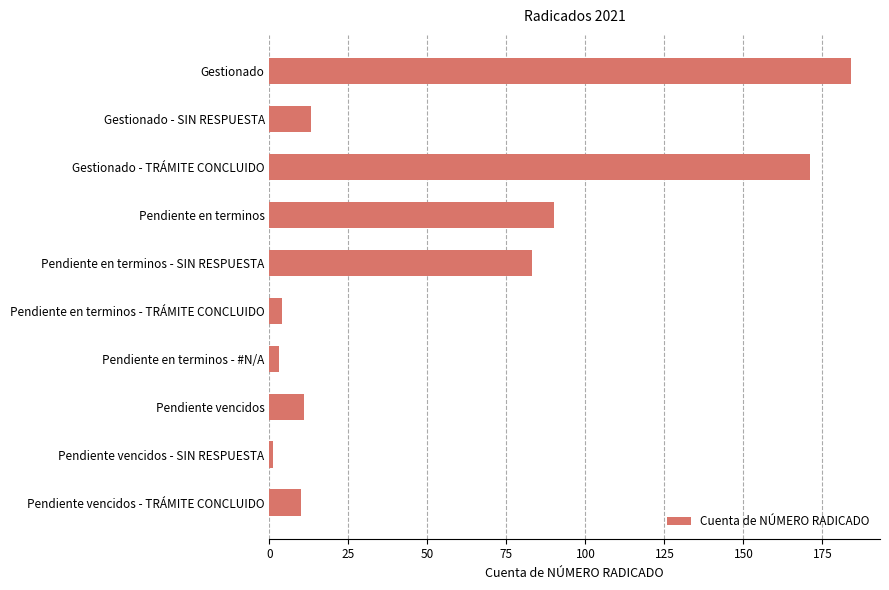

The chart shows a value of 272 at Gestionado - TRÁMITE CONCLUIDO. True or false?

False